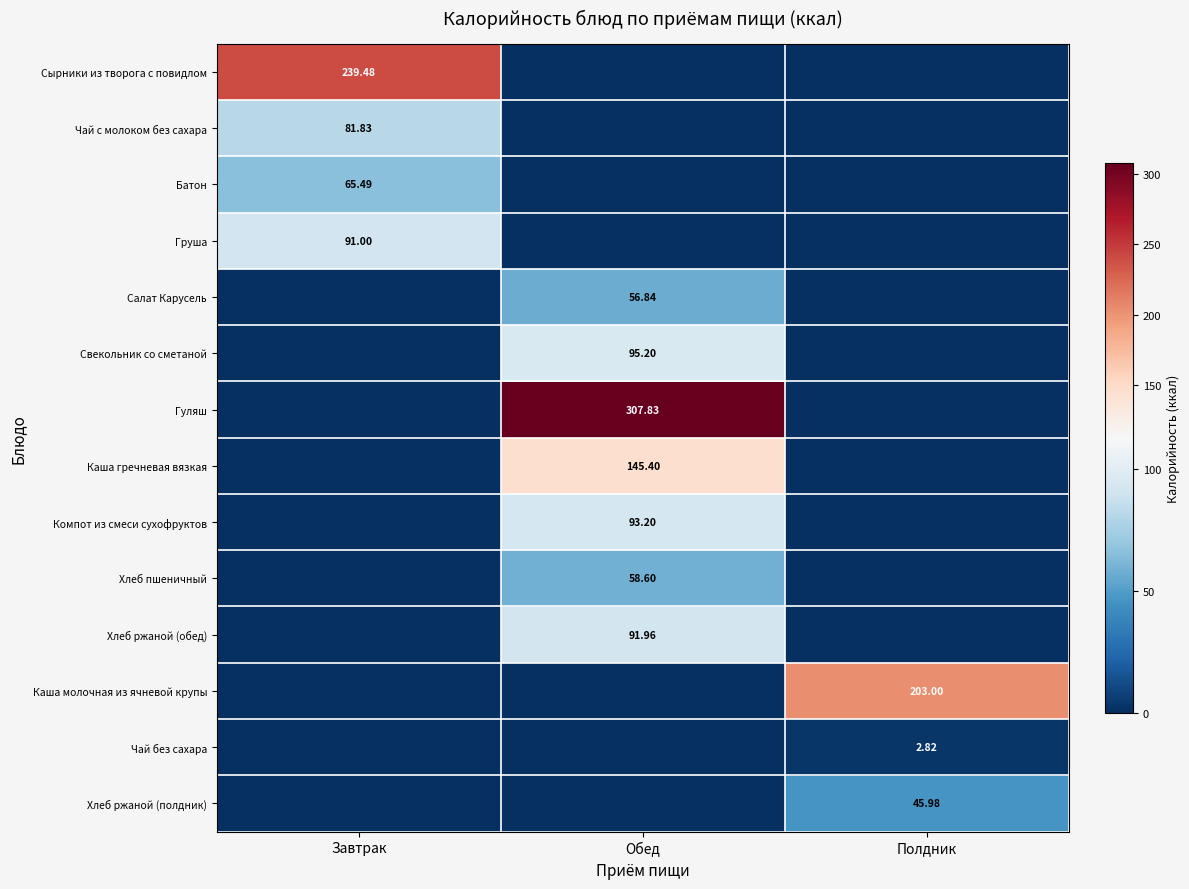

What is the difference between the maximum and minimum values in the Свекольник со сметаной series?

95.2